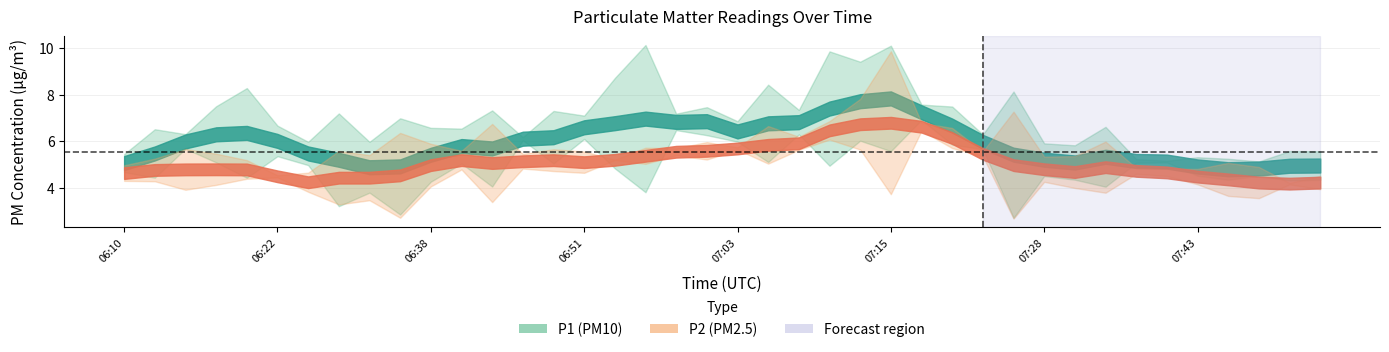

At 06:56, list the series in order from largest to smallest.

P1, P2